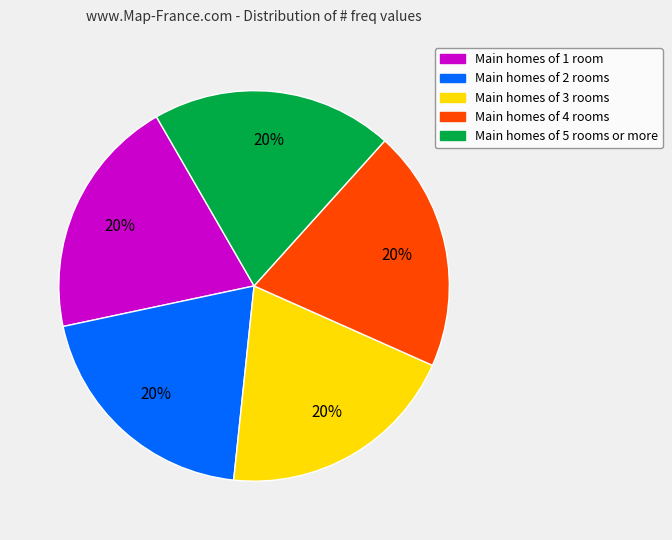

What percentage is the Main homes of 2 rooms slice, to the nearest percent?

20%